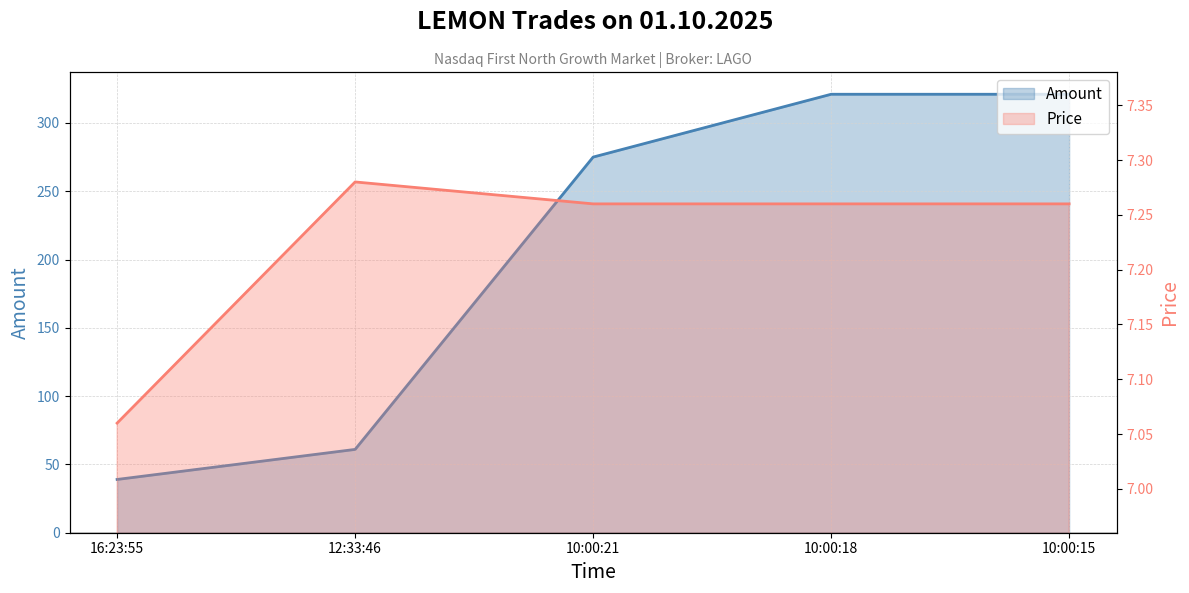

How many series are shown in this chart?

2